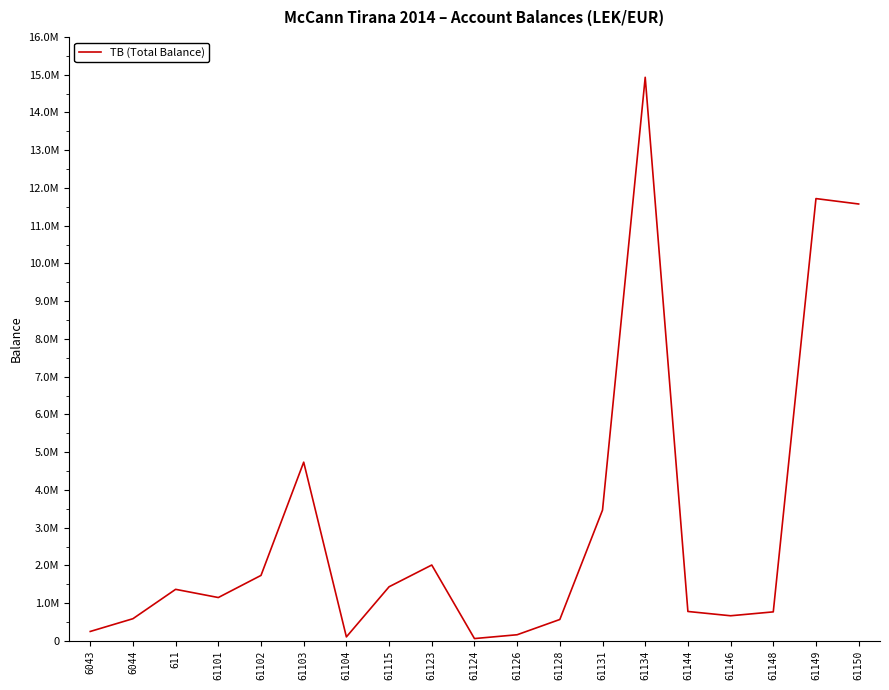

List the labels in order of value, largest first.

61134, 61149, 61150, 61103, 61131, 61123, 61102, 61115, 611, 61101, 61144, 61148, 61146, 6044, 61128, 6043, 61126, 61104, 61124